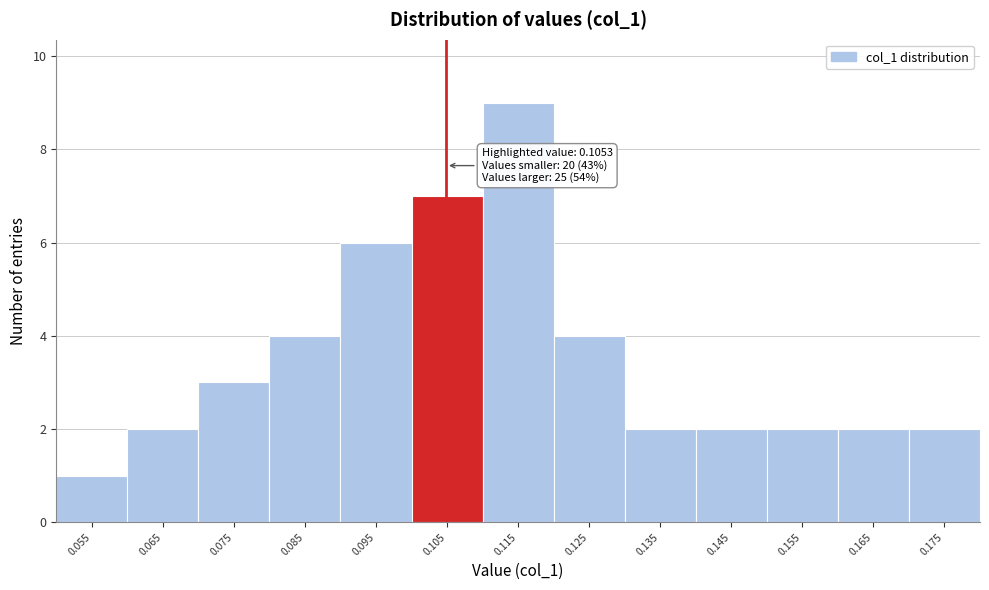

Over which range of the x-axis is the bar tallest?

0.11 to 0.12